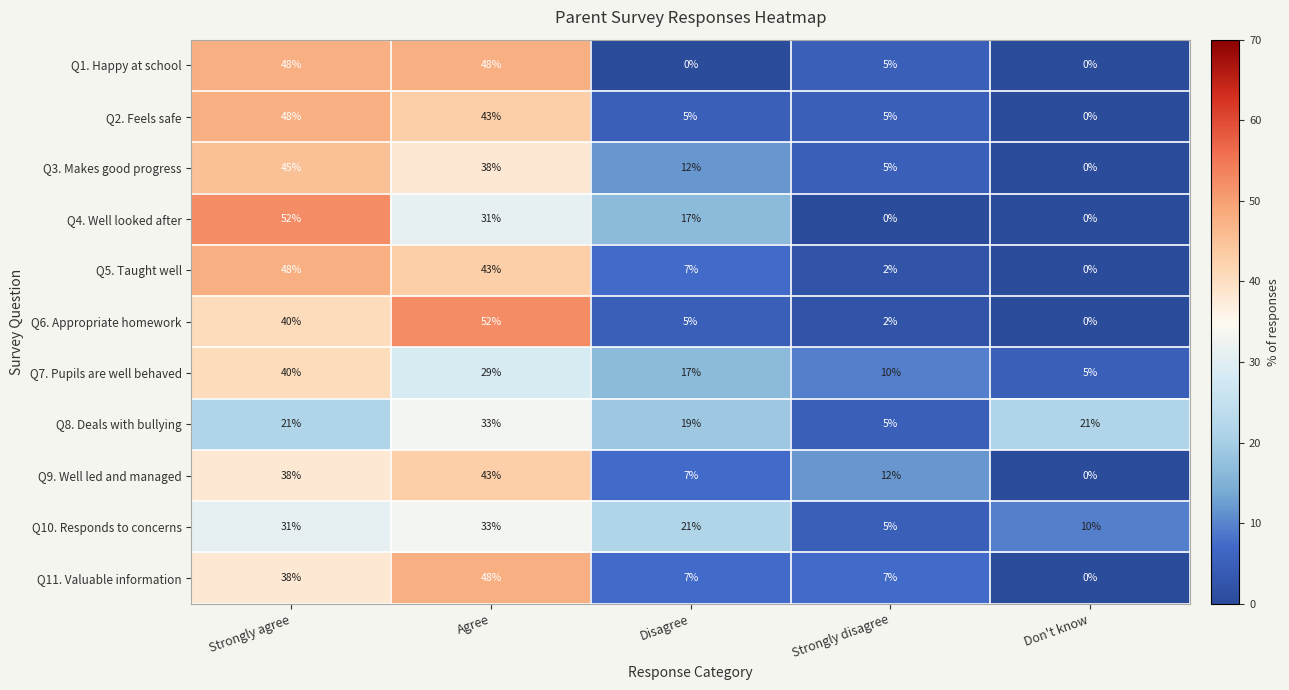

What is the difference between the Q1. Happy at school values at Strongly disagree and Don't know?

5